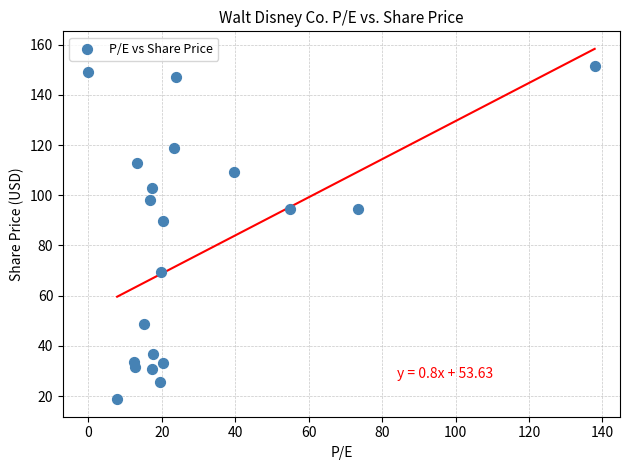

What Y value in the scatter plot is closest to 85?

89.8